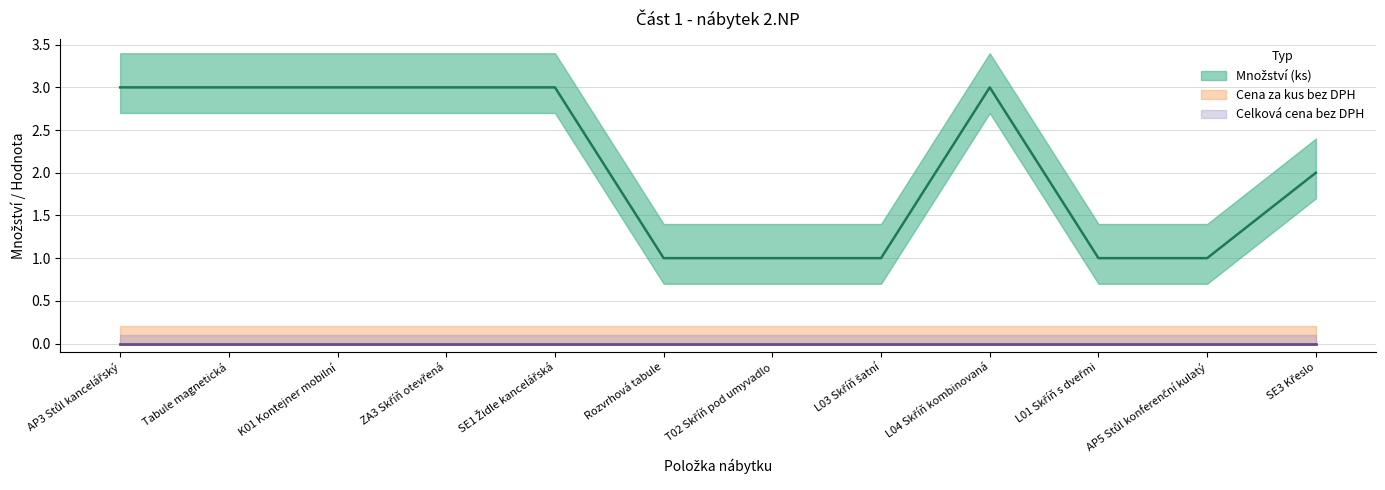

True or false: Cena za kus bez DPH and Množství (ks) cross at least once.

False